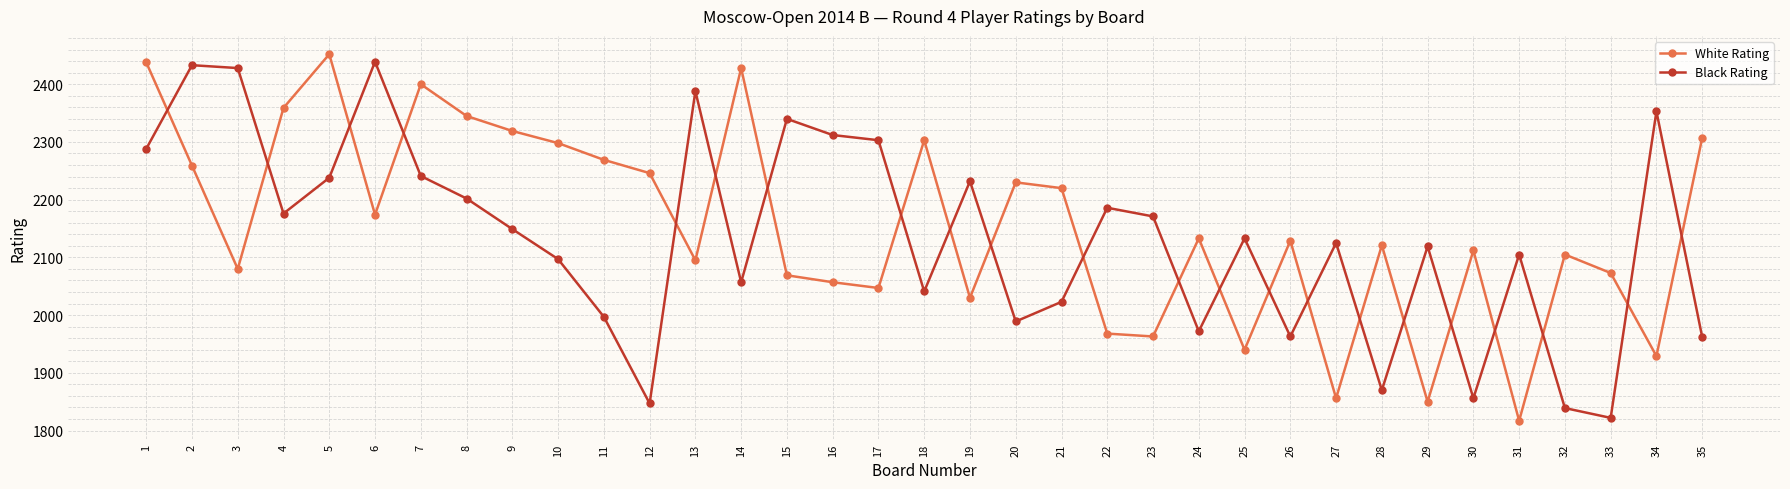

Which series changed the most between 2 and 31?

White Rating